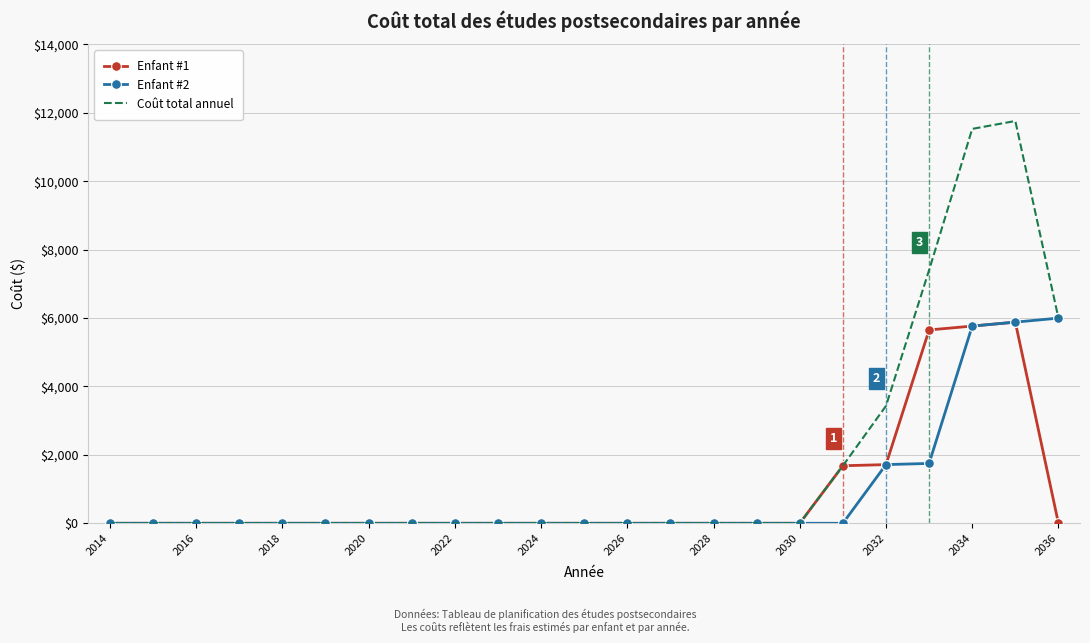

Which series has the widest spread of values?

Coût total annuel